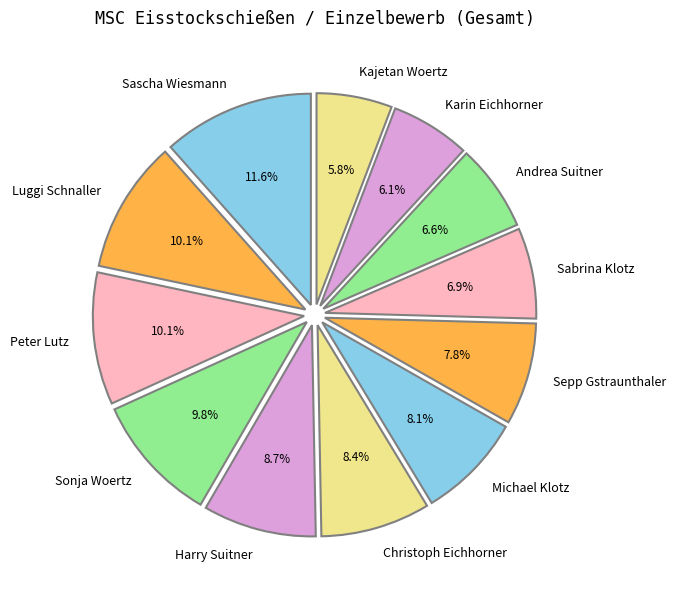

Is there a majority slice in this chart?

No